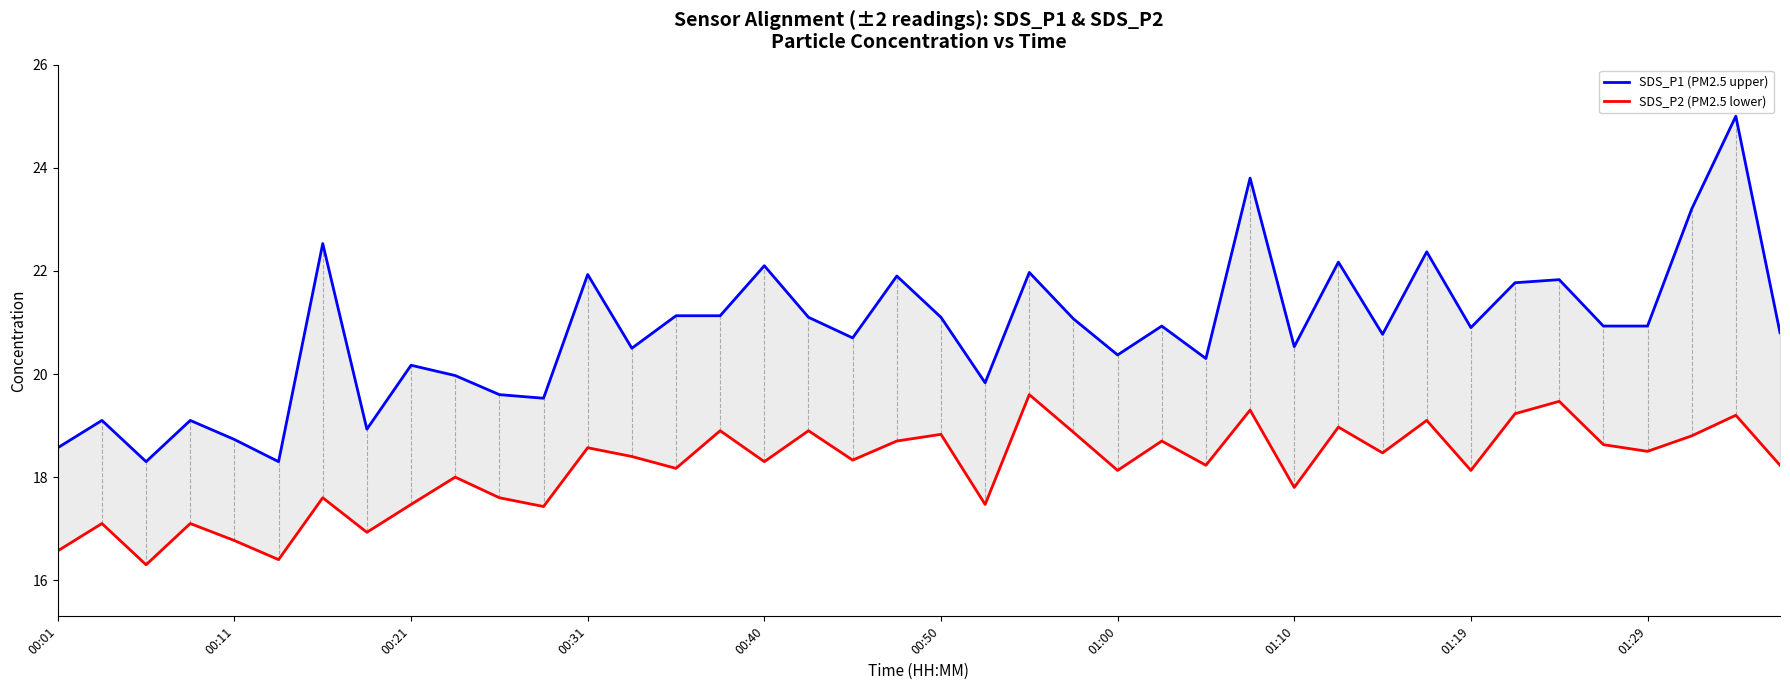

The SDS_P1 (PM2.5 upper) series shows 21.1 at 14. True or false?

True